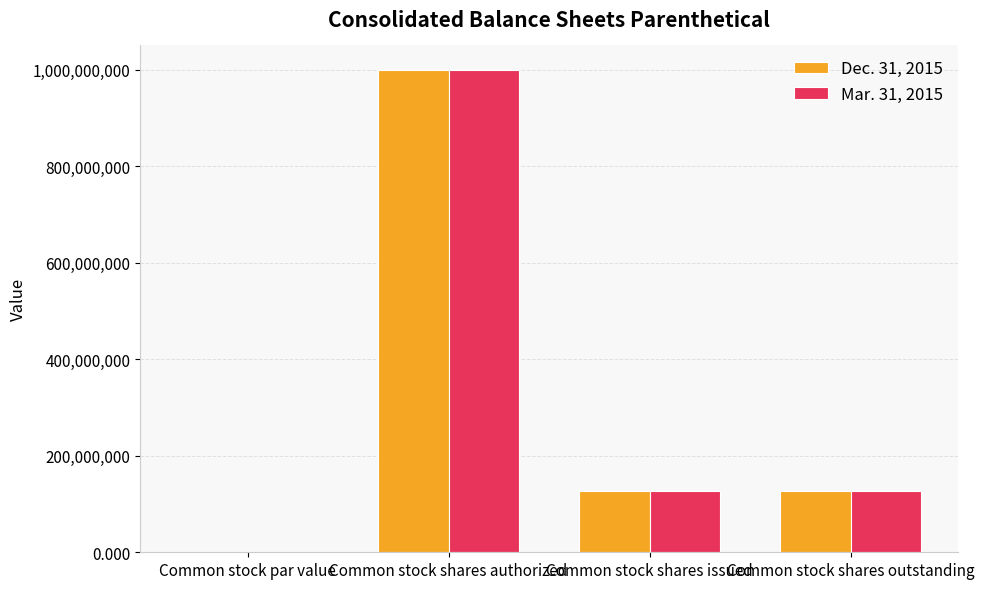

The Dec. 31, 2015 series shows 46410809.1 at Common stock shares outstanding. True or false?

False